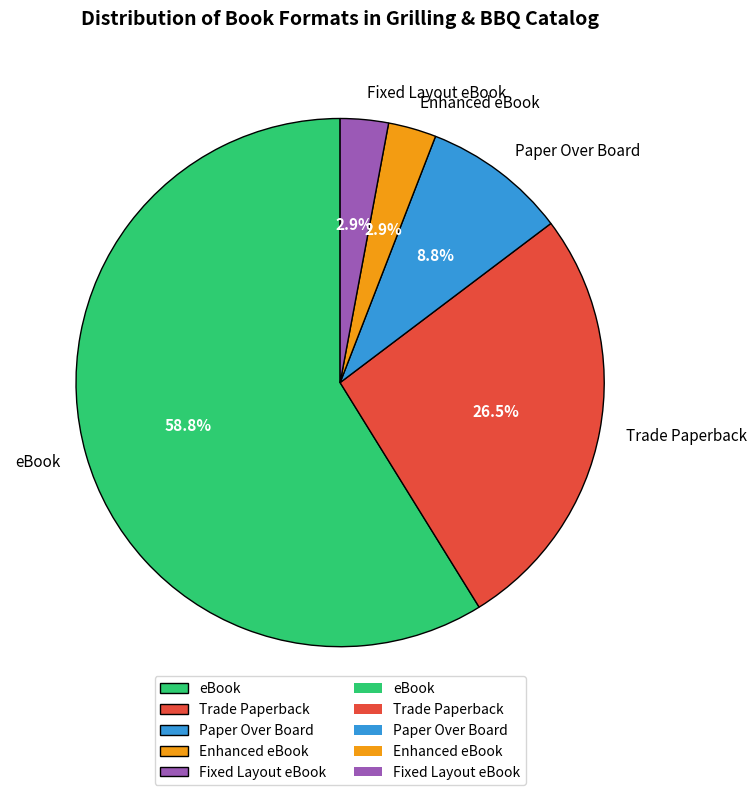

To the nearest percent, what portion does eBook represent?

59%